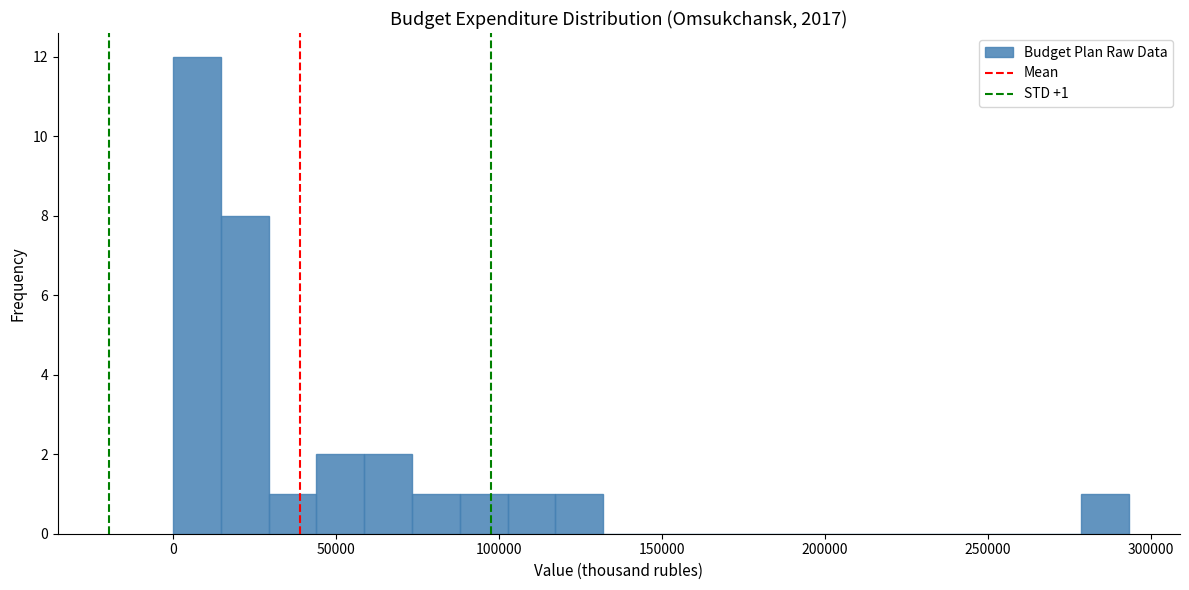

Around what value on the x-axis is the tallest bar? Give the approximate position of its centre, as read against the axis.

5000